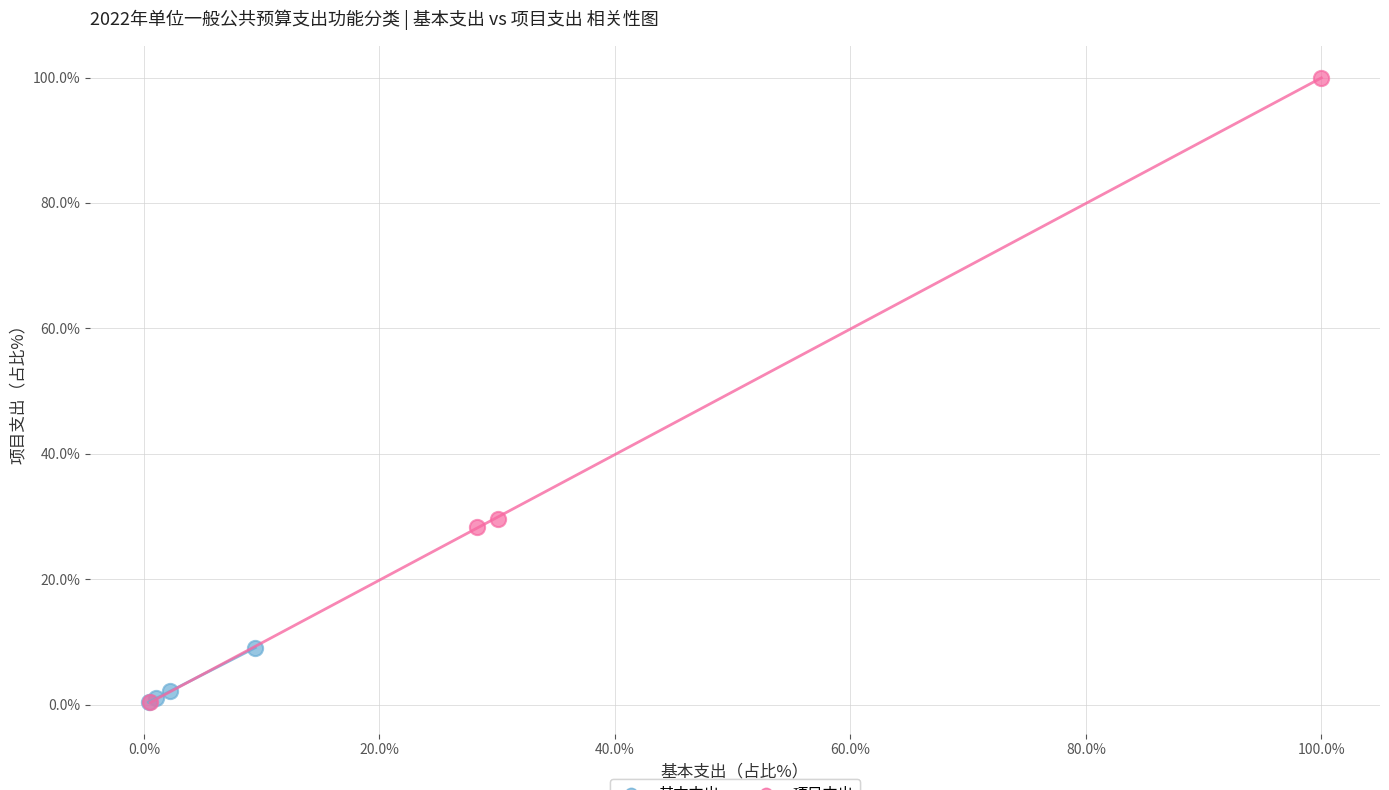

Which series reaches the maximum Y coordinate?

项目支出